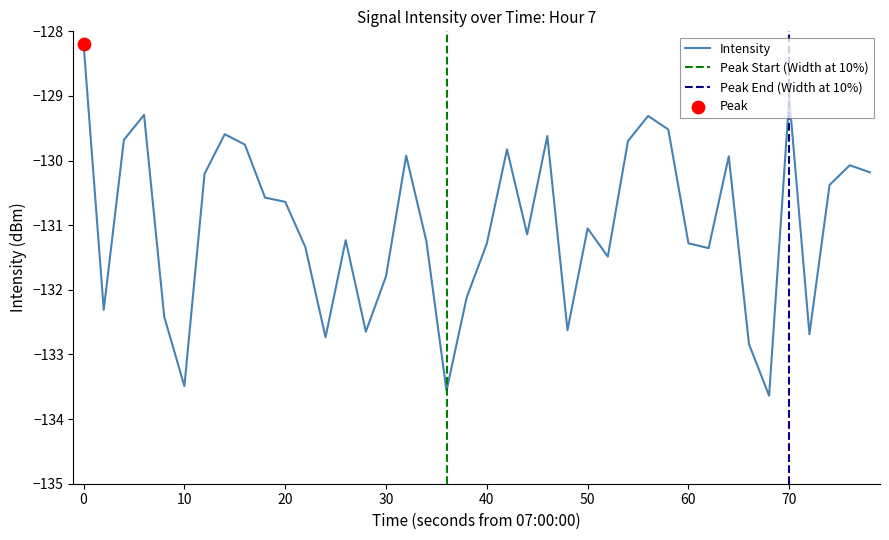

What is the maximum value for Intensity?

-128.2